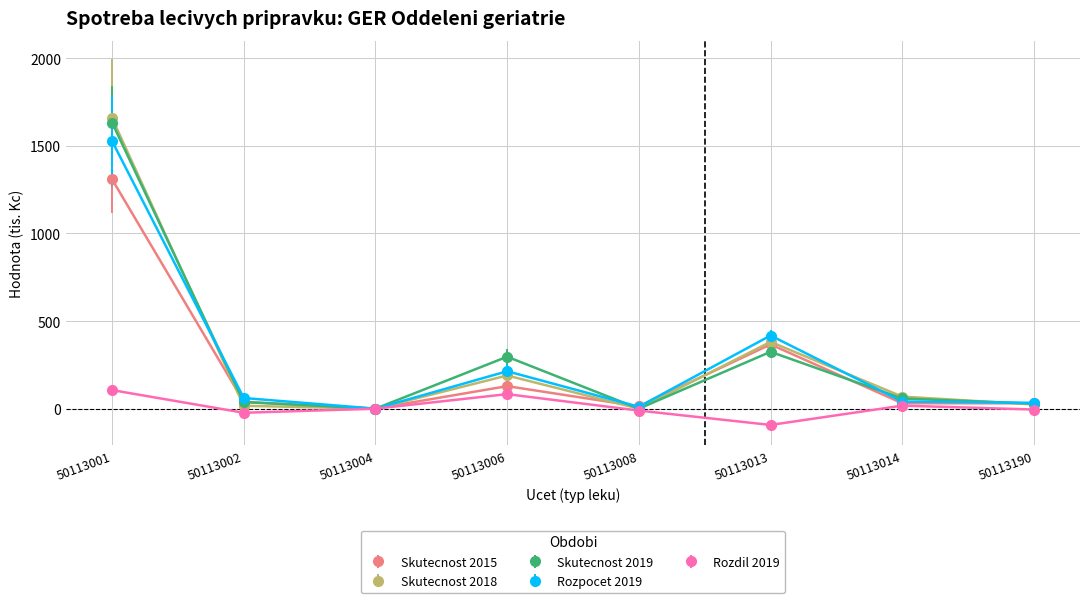

What is the greatest value displayed?

1658.0